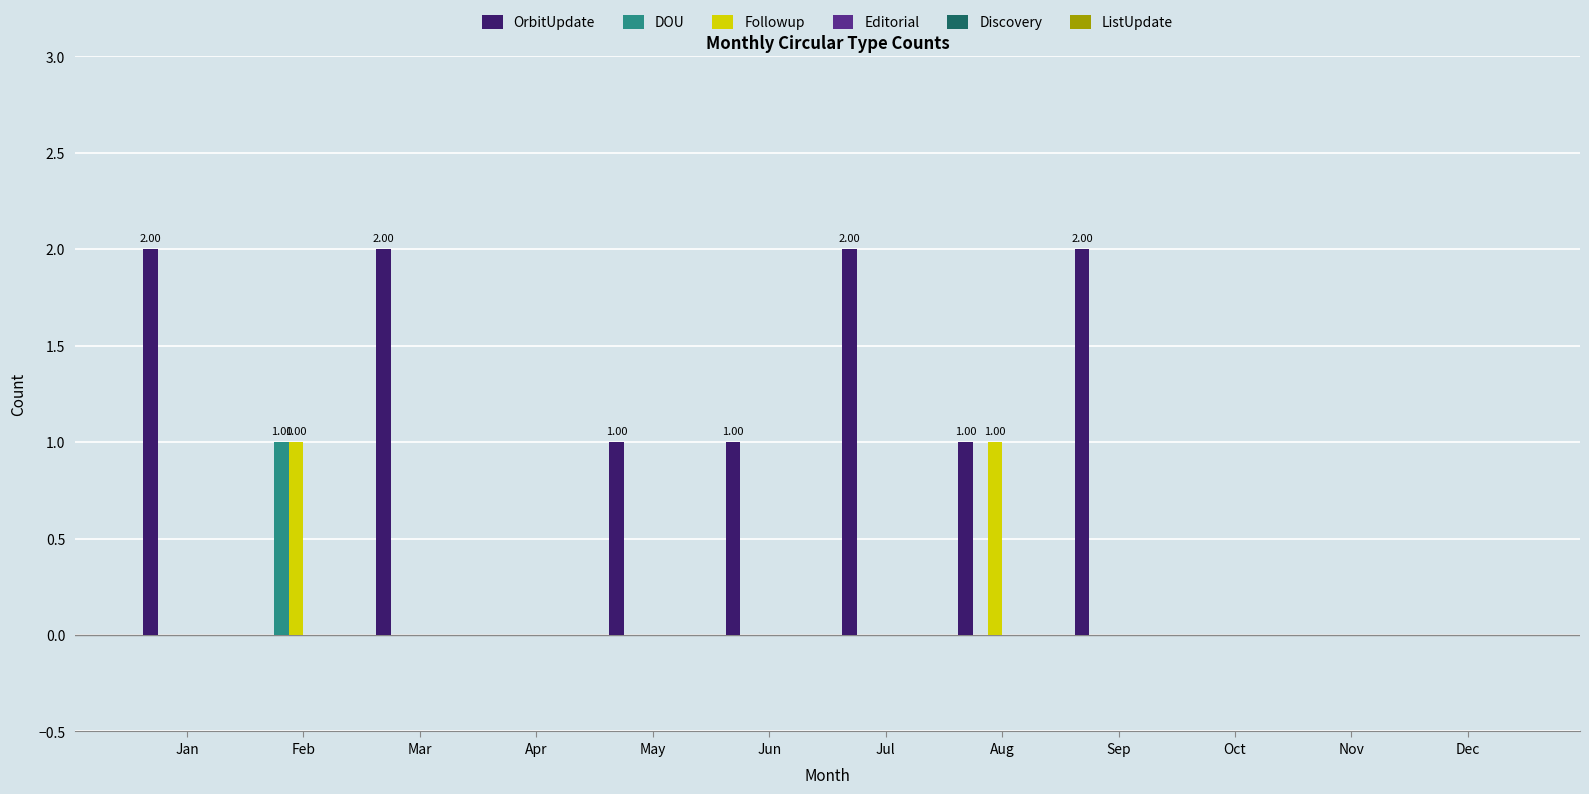

Are the bars grouped side by side (vs. stacked)?

Yes